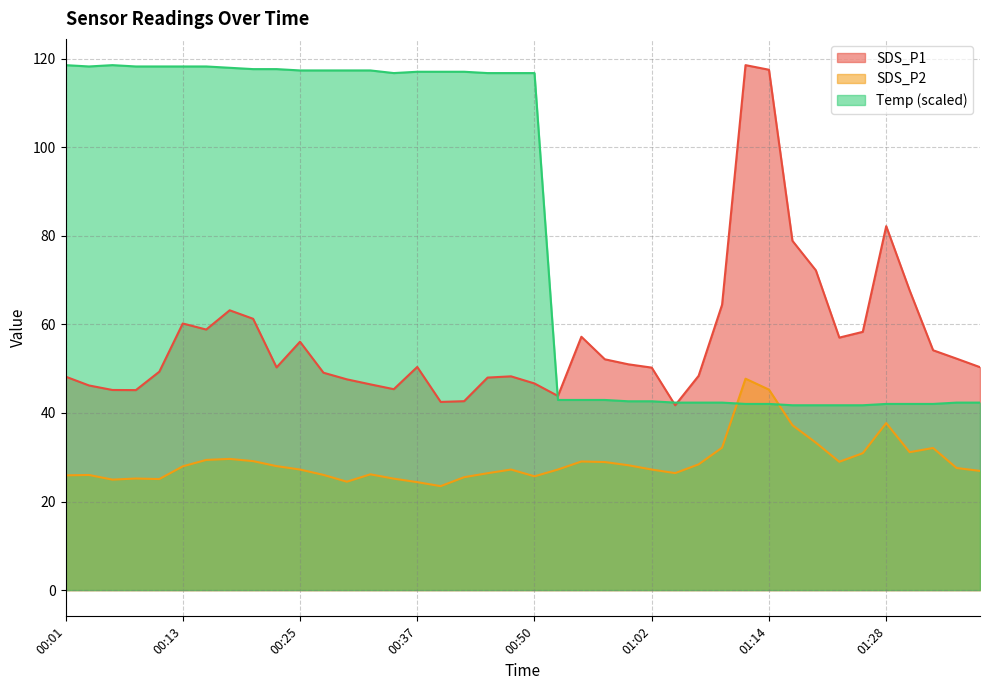

Reading right to left, extract all data points from this chart.

SDS_P1: 01:38=50.4	01:35=52.3	01:33=54.2	01:30=67.7	01:28=82.2	01:25=58.3	01:23=57.0	01:20=72.2	01:17=78.9	01:14=117.5	01:12=118.6	01:09=64.5	01:07=48.4	01:04=41.8	01:02=50.2	00:59=51.0	00:57=52.1	00:54=57.2	00:52=43.9	00:50=46.7	00:47=48.3	00:45=48.0	00:42=42.7	00:40=42.5	00:37=50.4	00:35=45.4	00:32=46.5	00:30=47.6	00:28=49.1	00:25=56.1	00:23=50.3	00:20=61.3	00:18=63.2	00:15=58.9	00:13=60.2	00:10=49.3	00:08=45.2	00:06=45.2	00:03=46.2	00:01=48.2
SDS_P2: 01:38=26.9	01:35=27.6	01:33=32.1	01:30=31.1	01:28=37.7	01:25=30.9	01:23=29.0	01:20=33.3	01:17=37.2	01:14=45.3	01:12=47.8	01:09=32.2	01:07=28.4	01:04=26.4	01:02=27.2	00:59=28.2	00:57=28.9	00:54=29.1	00:52=27.2	00:50=25.7	00:47=27.2	00:45=26.4	00:42=25.5	00:40=23.5	00:37=24.4	00:35=25.2	00:32=26.1	00:30=24.5	00:28=26.0	00:25=27.2	00:23=28.0	00:20=29.1	00:18=29.6	00:15=29.4	00:13=27.9	00:10=25.1	00:08=25.2	00:06=24.9	00:03=26.0	00:01=25.9
Temp: 01:38=42.3	01:35=42.3	01:33=42.0	01:30=42.0	01:28=42.0	01:25=41.8	01:23=41.8	01:20=41.8	01:17=41.8	01:14=42.0	01:12=42.0	01:09=42.3	01:07=42.3	01:04=42.3	01:02=42.6	00:59=42.6	00:57=42.9	00:54=42.9	00:52=42.9	00:50=116.8	00:47=116.8	00:45=116.8	00:42=117.1	00:40=117.1	00:37=117.1	00:35=116.8	00:32=117.4	00:30=117.4	00:28=117.4	00:25=117.4	00:23=117.7	00:20=117.7	00:18=118.0	00:15=118.3	00:13=118.3	00:10=118.3	00:08=118.3	00:06=118.6	00:03=118.3	00:01=118.6